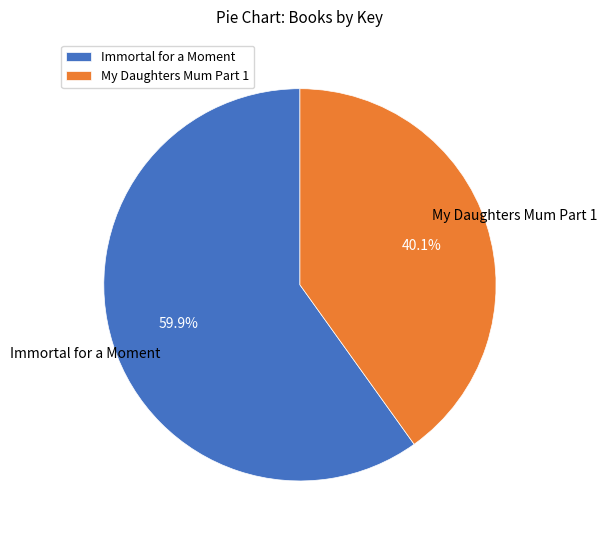

What is the total percentage of Immortal for a Moment and My Daughters Mum Part 1?

100.0%